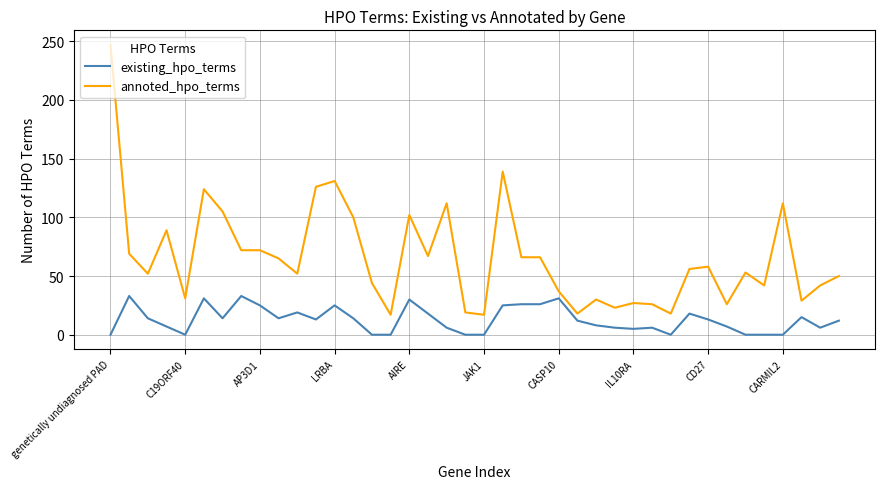

List the series in order of their overall mean, highest first.

annoted_hpo_terms, existing_hpo_terms